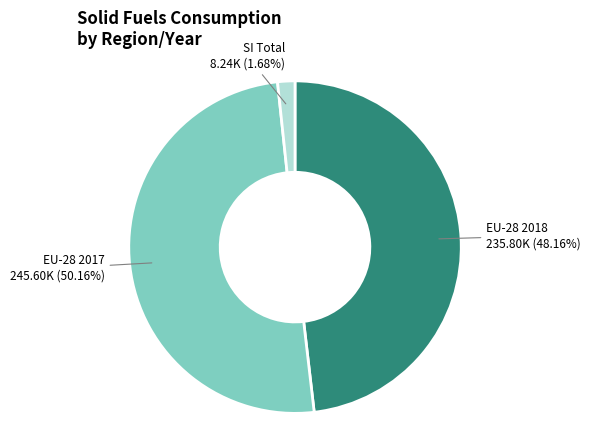

Between SI Total and EU-28 2017, which is larger?

EU-28 2017